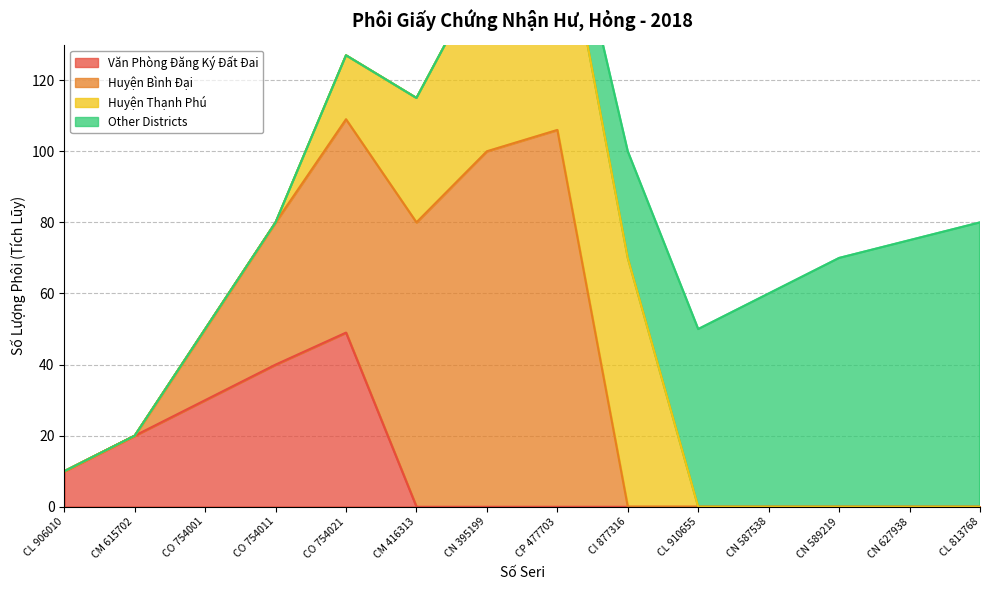

What is the label of the 8th point from the right?

CN 395199